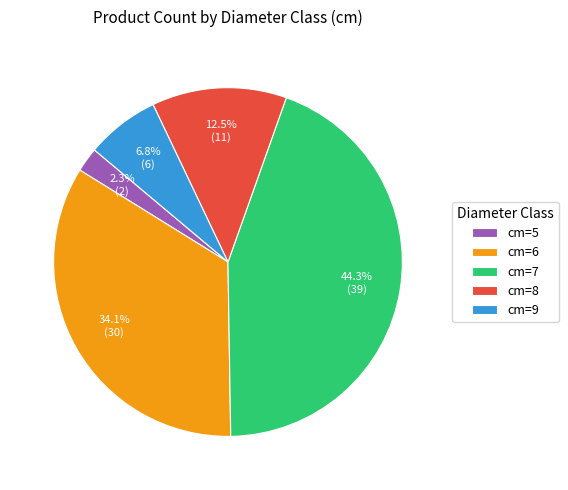

Which category has the biggest portion of the pie?

cm=7